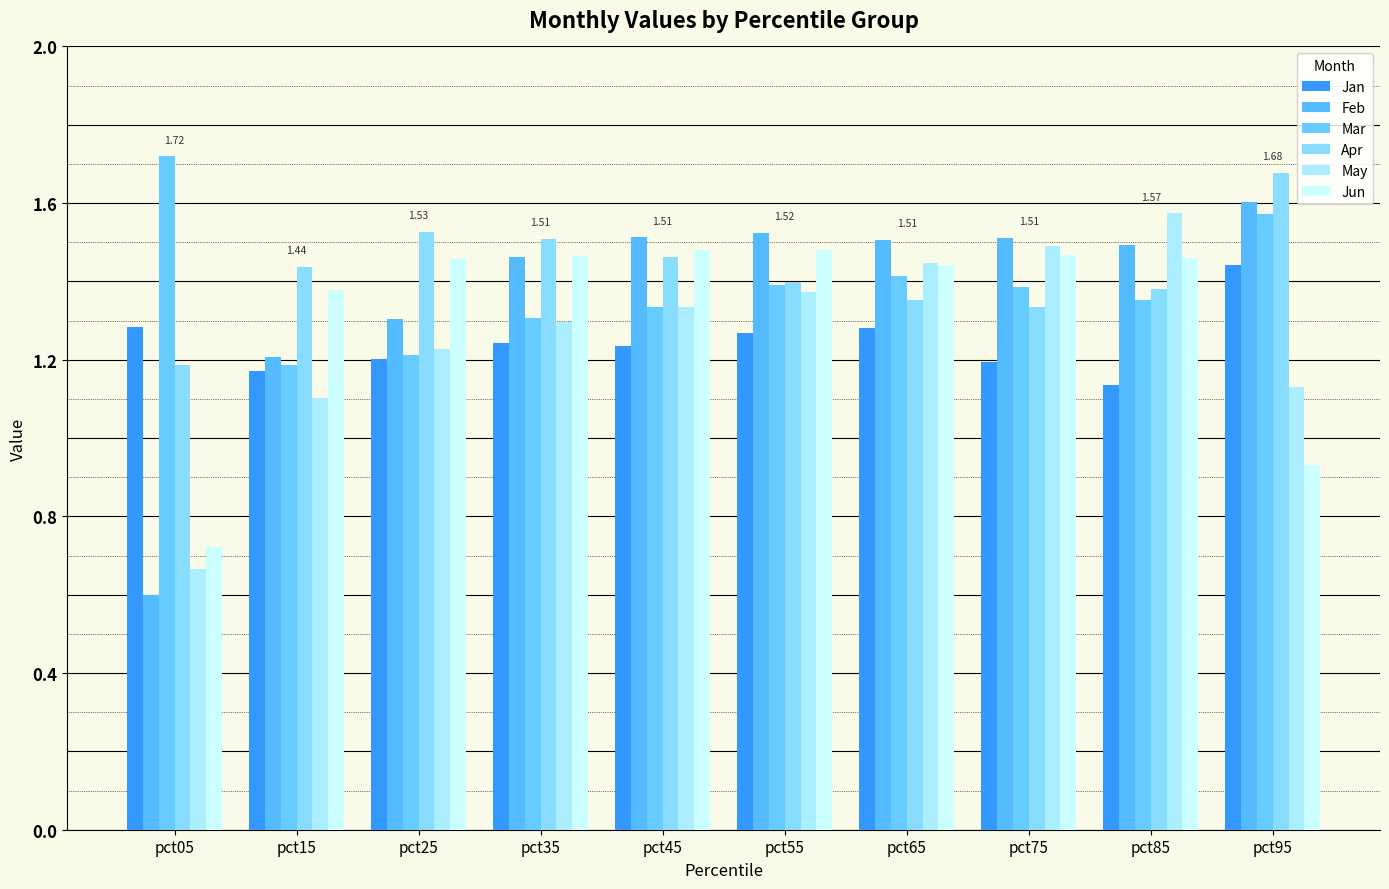

Which label corresponds to the smallest value in the chart?

pct05